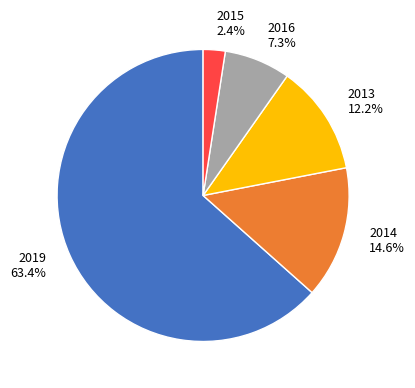

Between 2016 7.3% and 2013 12.2%, which is larger?

2013 12.2%